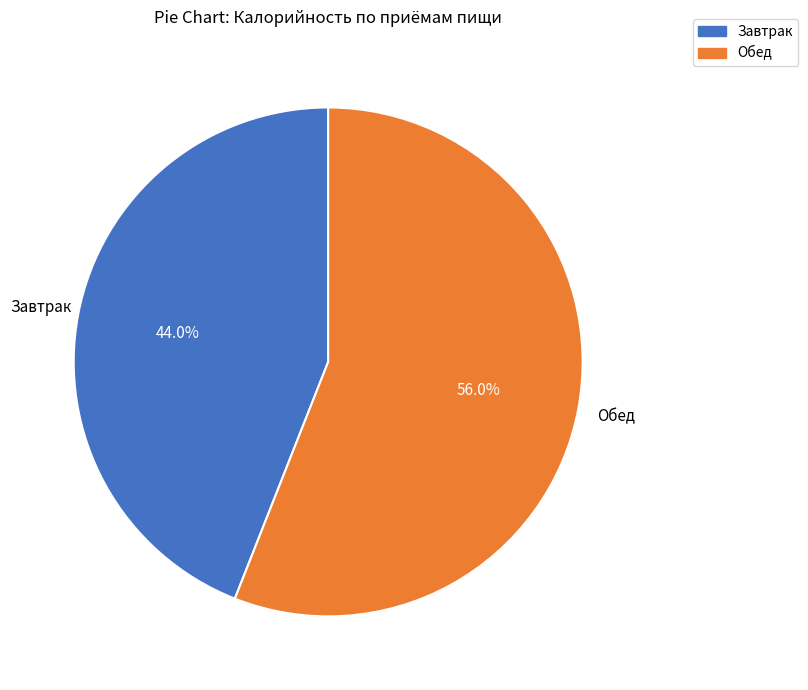

The Завтрак slice represents 37% of the pie. True or false?

False